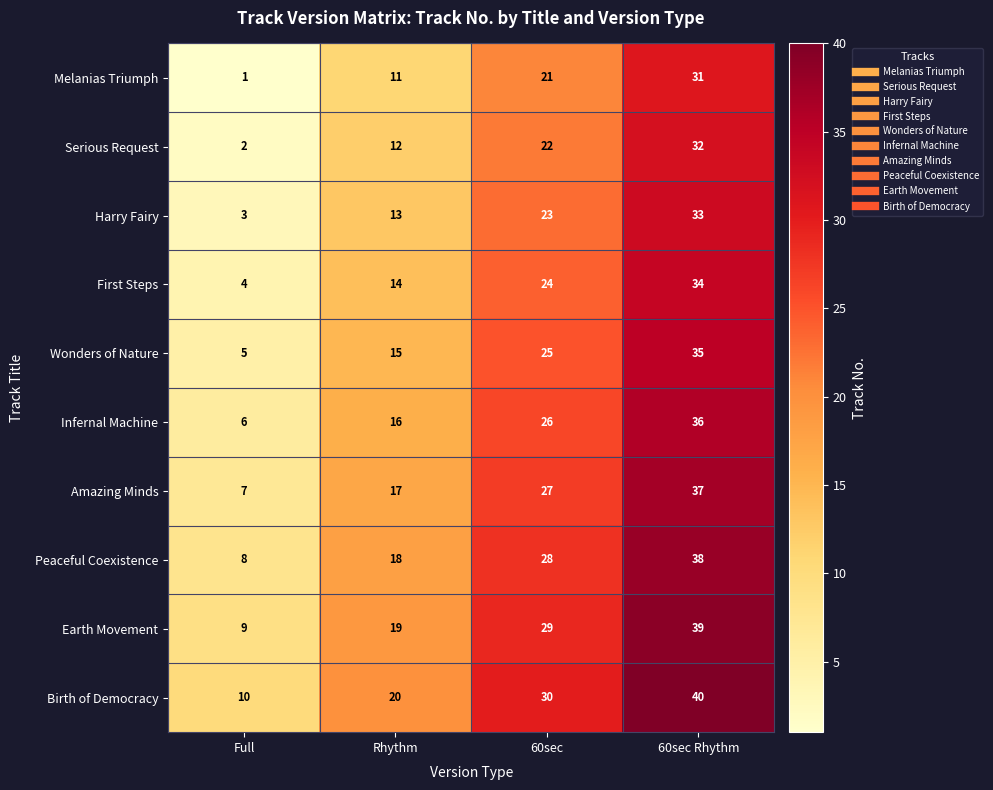

Is it true that Earth Movement equals 19 at Rhythm?

True